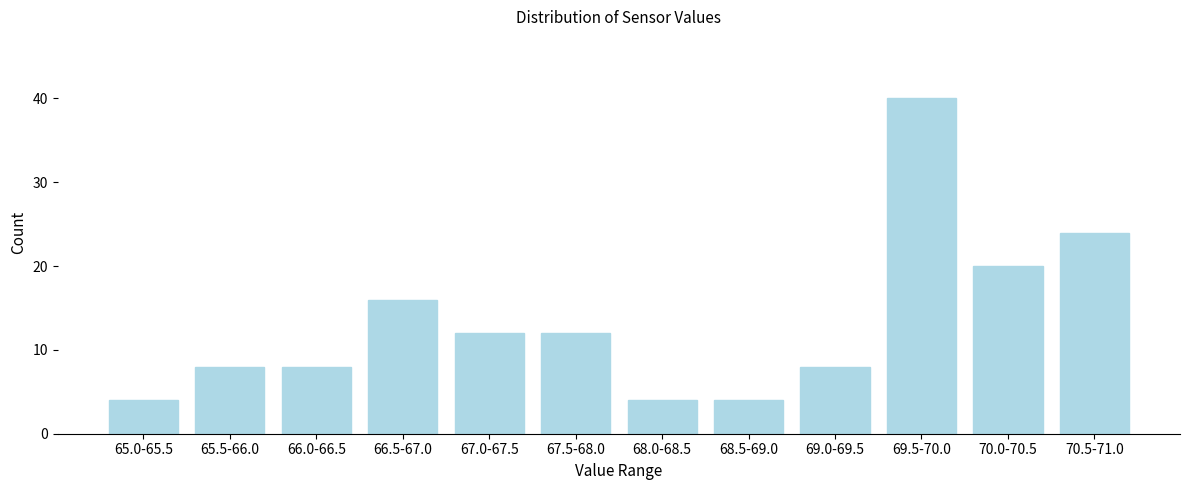

Reading left to right, transcribe all the data shown in this chart.

4	8	8	16	12	12	4	4	8	40	20	24